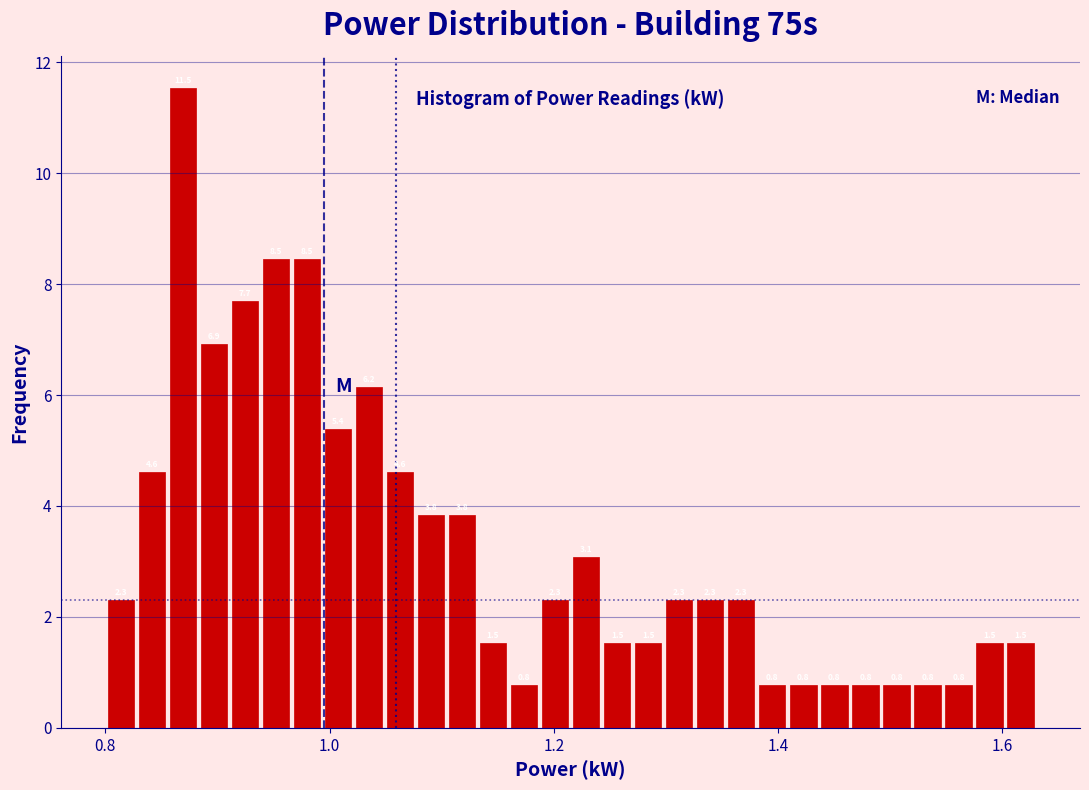

Around what value on the x-axis is the tallest bar? Give the approximate position of its centre, as read against the axis.

0.86